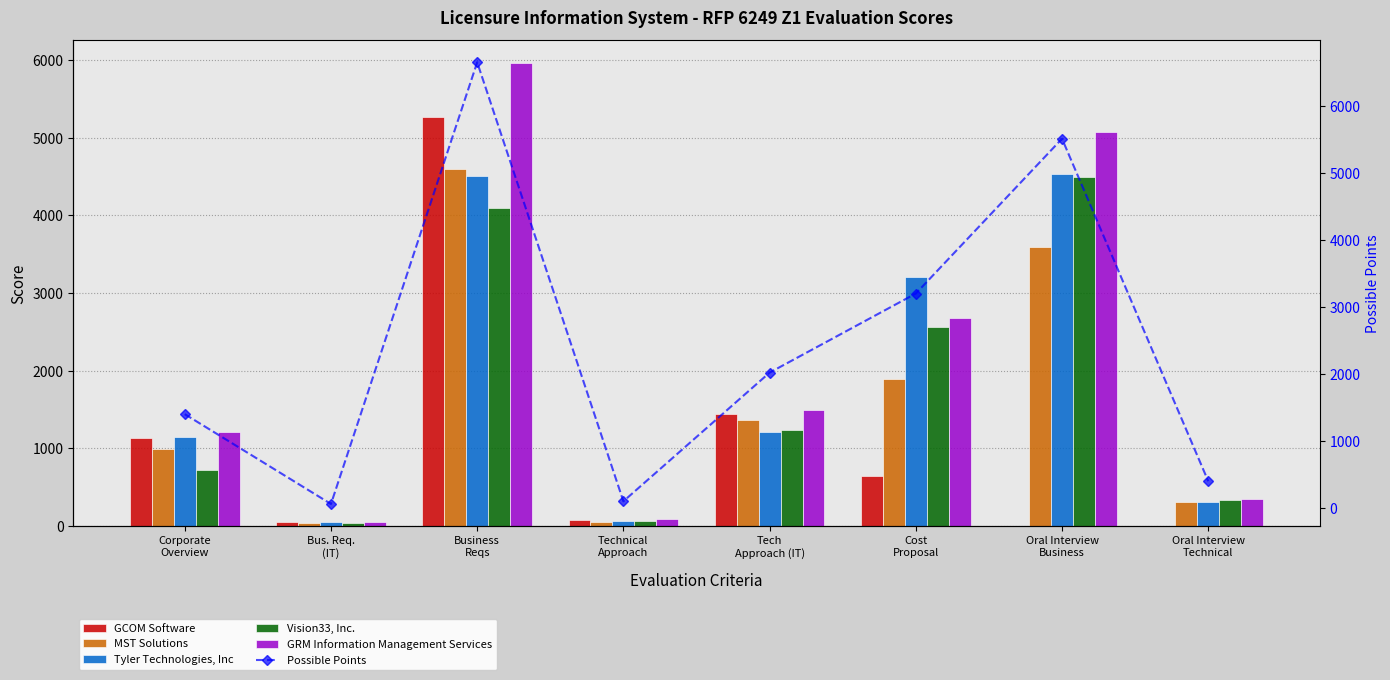

What is the highest value of the MST Solutions series?

4598.4